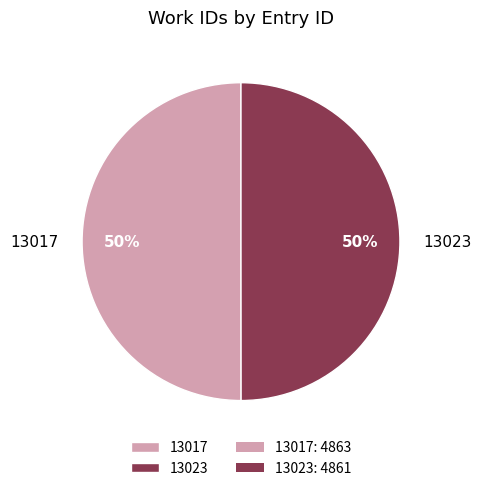

To the nearest percent, what is the average slice percentage?

50%